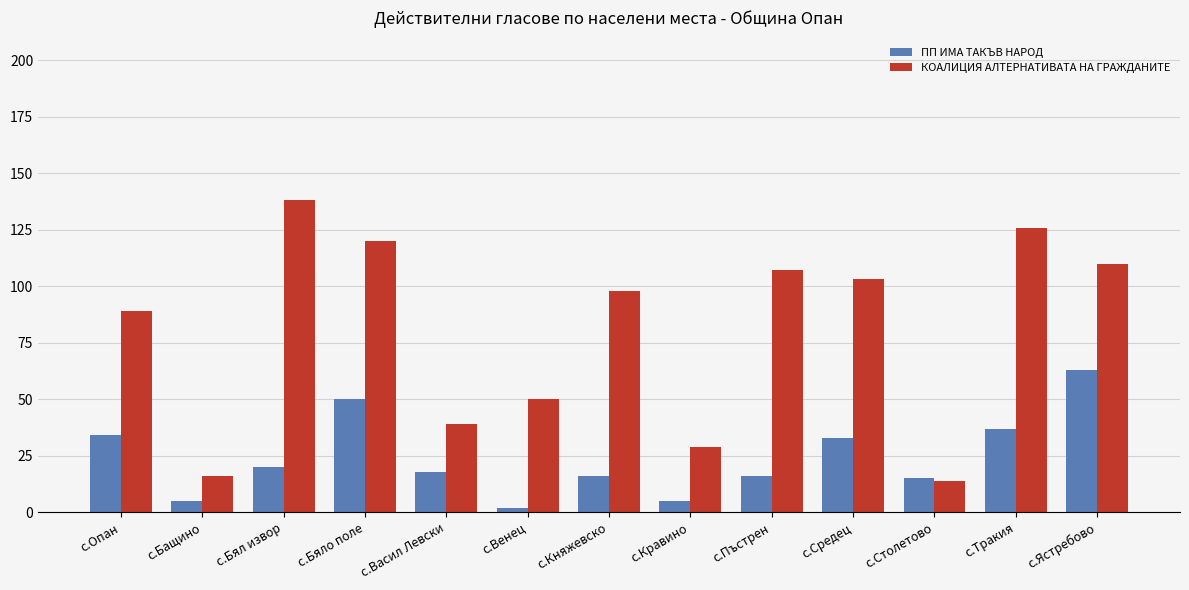

What is the sum of all ПП ИМА ТАКЪВ НАРОД values?

314